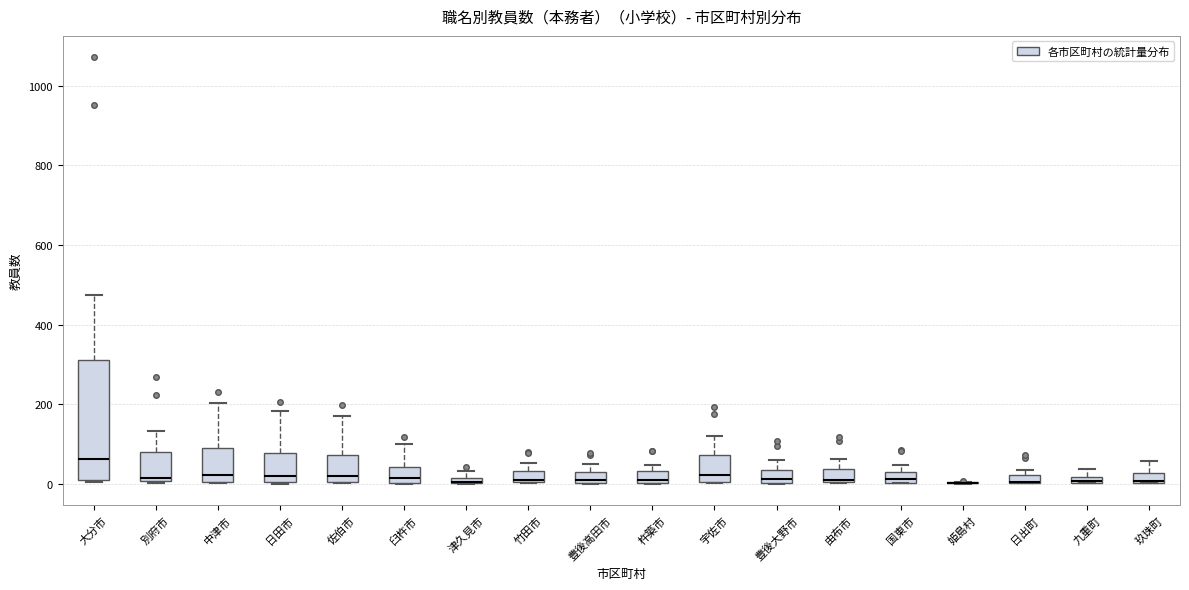

Where is the upper edge of the box for 日出町 on the y-axis? The values are not printed on the chart, so give them approximately, as read against the axis.

20